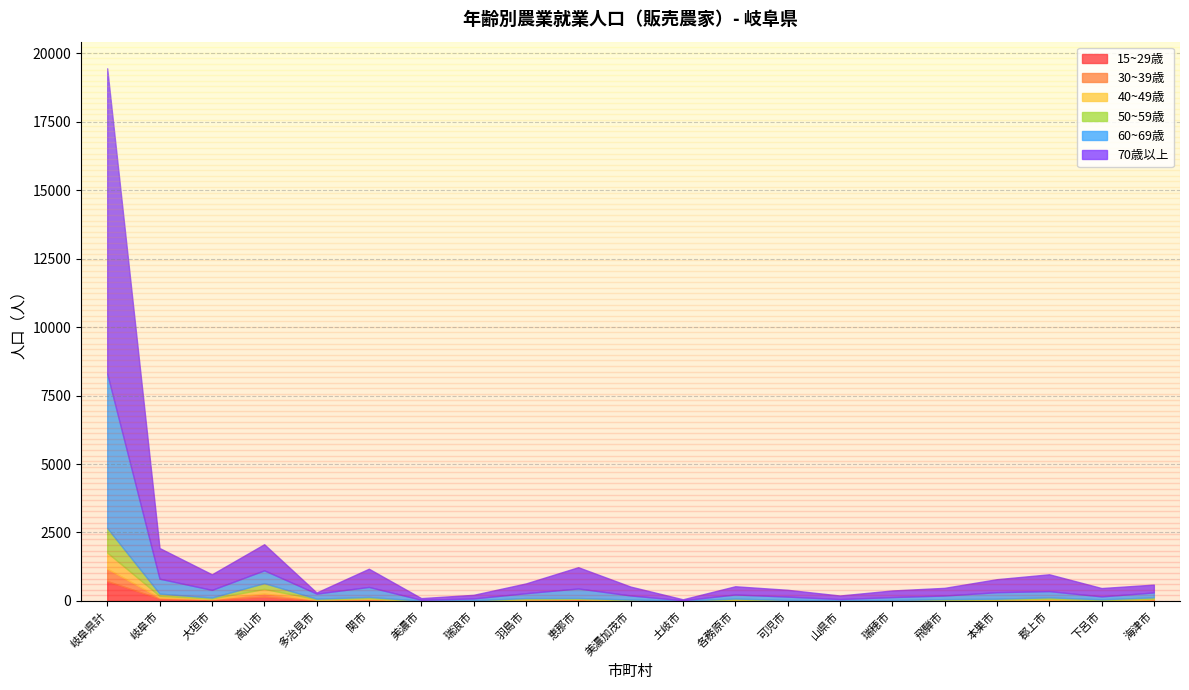

What is the sum of the 30~39歳 values at 瑞穂市 and 大垣市?

22